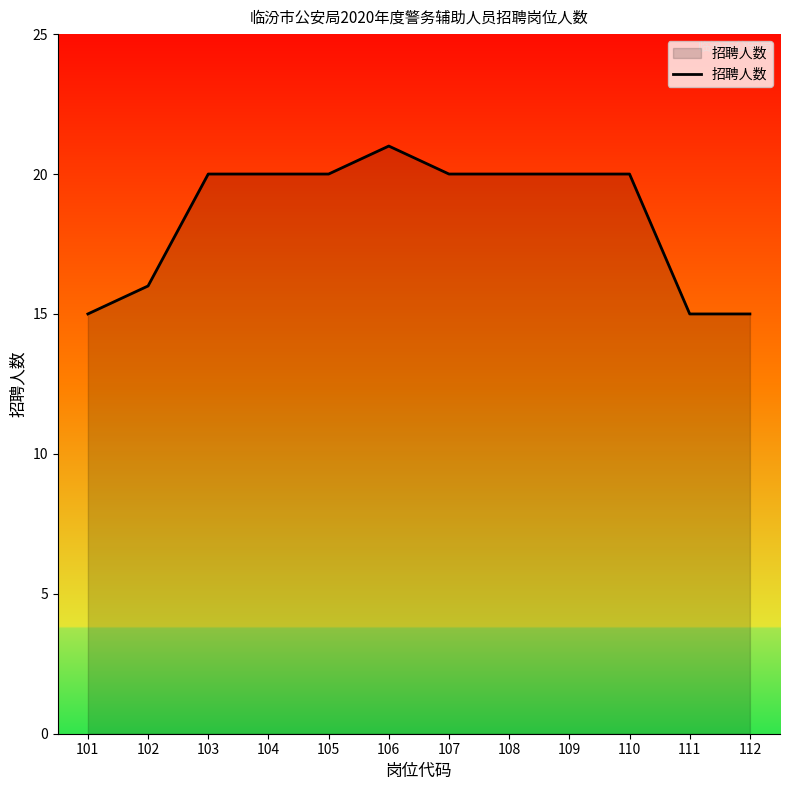

Read the value at 109.

20